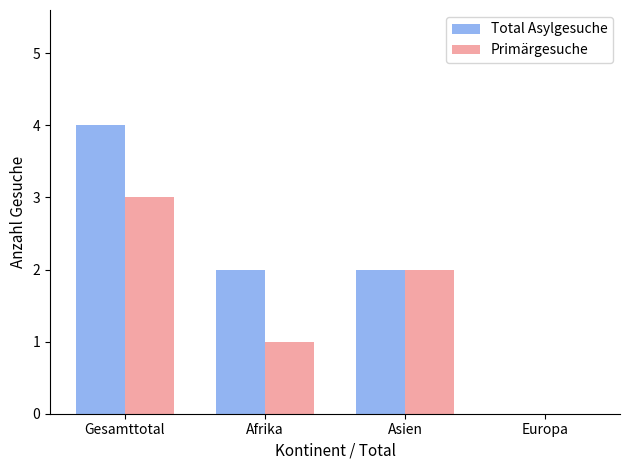

Which series has the largest total across all categories?

Total Asylgesuche